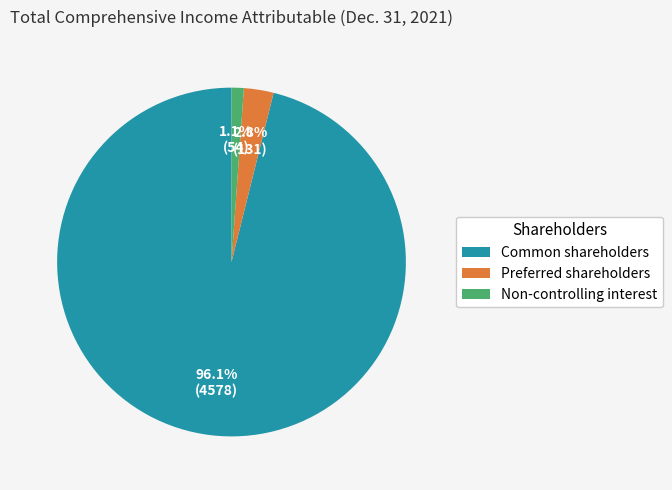

Which slice represents more than half of the pie?

Common shareholders